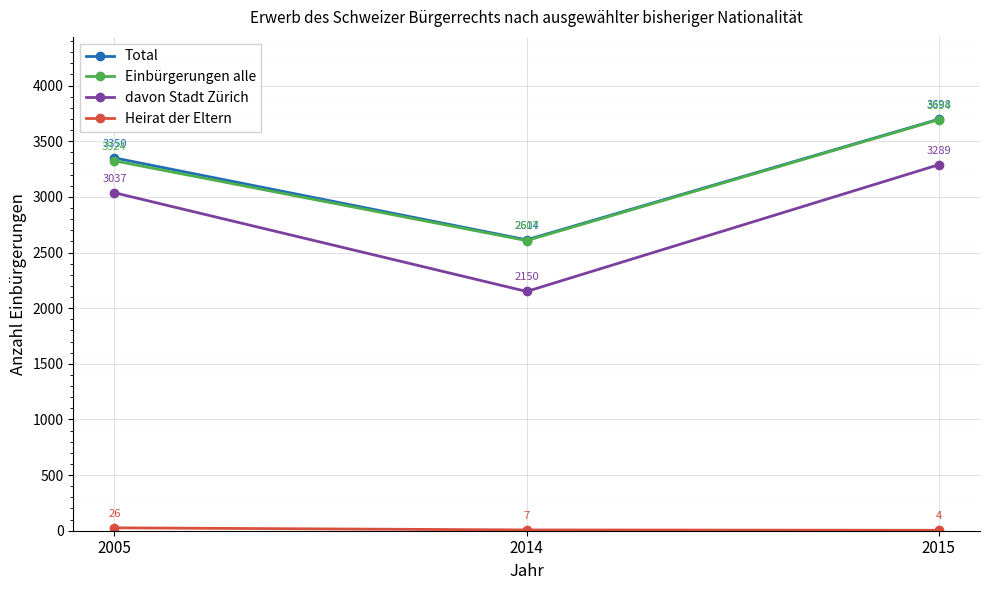

List the labels in order of Einbürgerungen alle value, largest first.

2015, 2005, 2014